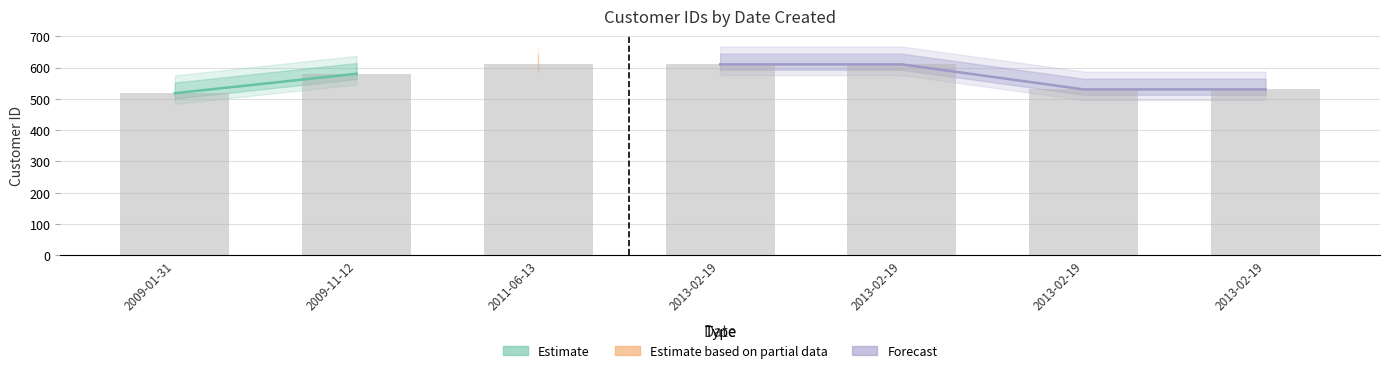

At which category does the chart reach its minimum across all series?

2009-01-31